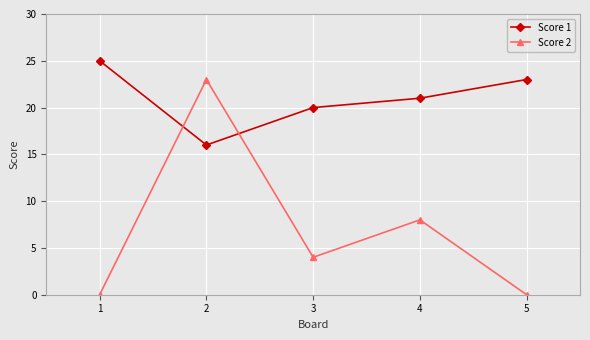

How many data points in Score 1 are less than 21?

2